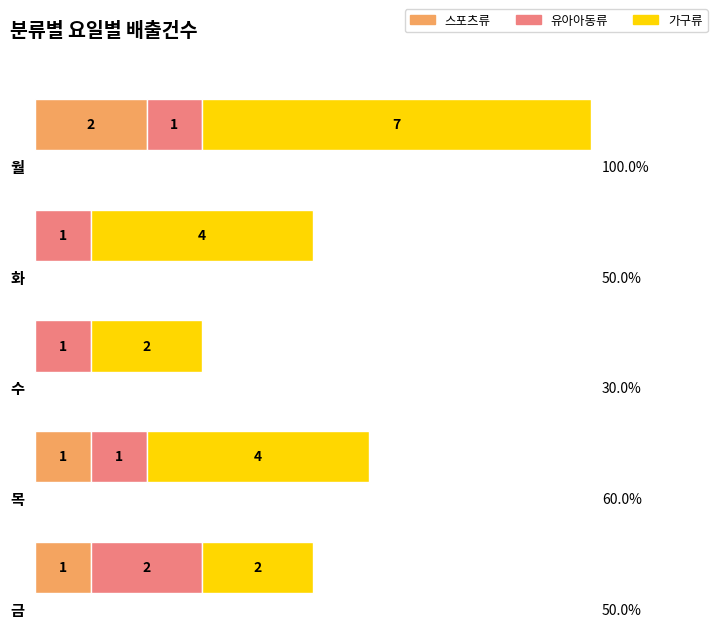

What is the sum of the 화 values at 유아아동류 and 스포츠류?

1